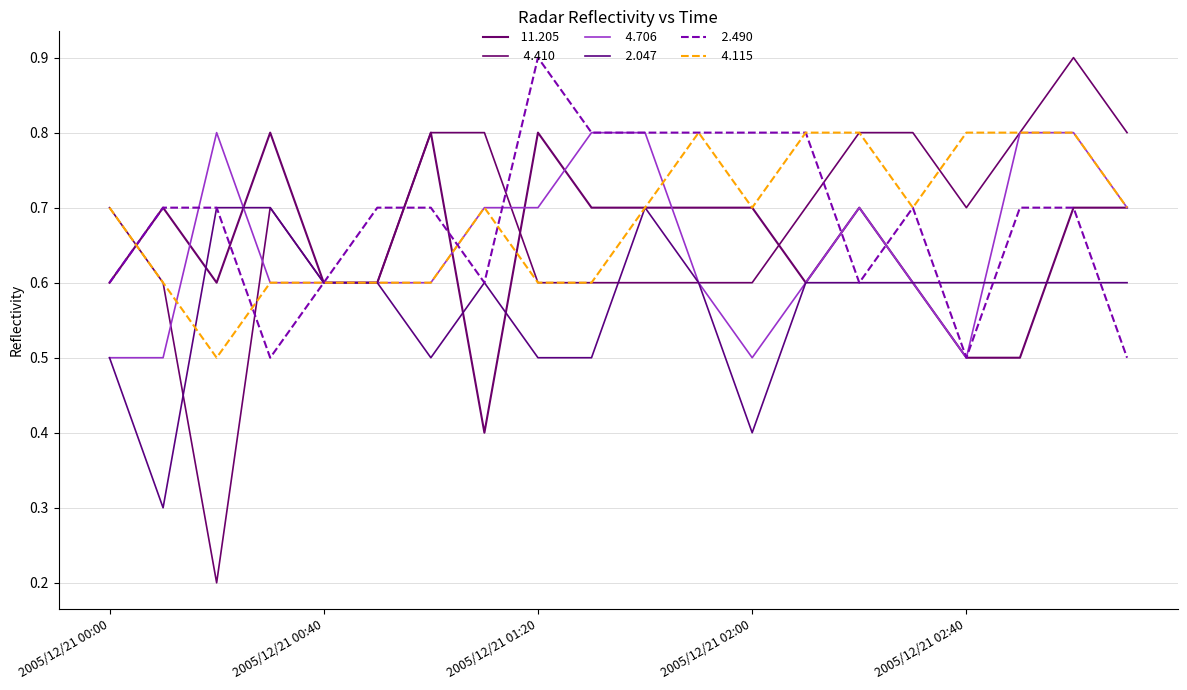

Reading right to left, what are all the values shown in this chart?

 11.205: 2005/12/21 03:10=0.7	2005/12/21 03:00=0.7	2005/12/21 02:50=0.5	2005/12/21 02:40=0.5	2005/12/21 02:30=0.6	2005/12/21 02:20=0.7	2005/12/21 02:10=0.6	2005/12/21 02:00=0.7	2005/12/21 01:50=0.7	2005/12/21 01:40=0.7	2005/12/21 01:30=0.7	2005/12/21 01:20=0.8	2005/12/21 01:10=0.4	2005/12/21 01:00=0.8	2005/12/21 00:50=0.6	2005/12/21 00:40=0.6	2005/12/21 00:30=0.8	2005/12/21 00:20=0.6	2005/12/21 00:10=0.7	2005/12/21 00:00=0.6
  4.410: 2005/12/21 03:10=0.8	2005/12/21 03:00=0.9	2005/12/21 02:50=0.8	2005/12/21 02:40=0.7	2005/12/21 02:30=0.8	2005/12/21 02:20=0.8	2005/12/21 02:10=0.7	2005/12/21 02:00=0.6	2005/12/21 01:50=0.6	2005/12/21 01:40=0.6	2005/12/21 01:30=0.6	2005/12/21 01:20=0.6	2005/12/21 01:10=0.8	2005/12/21 01:00=0.8	2005/12/21 00:50=0.6	2005/12/21 00:40=0.6	2005/12/21 00:30=0.7	2005/12/21 00:20=0.2	2005/12/21 00:10=0.6	2005/12/21 00:00=0.7
  4.706: 2005/12/21 03:10=0.7	2005/12/21 03:00=0.8	2005/12/21 02:50=0.8	2005/12/21 02:40=0.5	2005/12/21 02:30=0.6	2005/12/21 02:20=0.7	2005/12/21 02:10=0.6	2005/12/21 02:00=0.5	2005/12/21 01:50=0.6	2005/12/21 01:40=0.8	2005/12/21 01:30=0.8	2005/12/21 01:20=0.7	2005/12/21 01:10=0.7	2005/12/21 01:00=0.6	2005/12/21 00:50=0.6	2005/12/21 00:40=0.6	2005/12/21 00:30=0.6	2005/12/21 00:20=0.8	2005/12/21 00:10=0.5	2005/12/21 00:00=0.5
  2.047: 2005/12/21 03:10=0.6	2005/12/21 03:00=0.6	2005/12/21 02:50=0.6	2005/12/21 02:40=0.6	2005/12/21 02:30=0.6	2005/12/21 02:20=0.6	2005/12/21 02:10=0.6	2005/12/21 02:00=0.4	2005/12/21 01:50=0.6	2005/12/21 01:40=0.7	2005/12/21 01:30=0.5	2005/12/21 01:20=0.5	2005/12/21 01:10=0.6	2005/12/21 01:00=0.5	2005/12/21 00:50=0.6	2005/12/21 00:40=0.6	2005/12/21 00:30=0.7	2005/12/21 00:20=0.7	2005/12/21 00:10=0.3	2005/12/21 00:00=0.5
  2.490: 2005/12/21 03:10=0.5	2005/12/21 03:00=0.7	2005/12/21 02:50=0.7	2005/12/21 02:40=0.5	2005/12/21 02:30=0.7	2005/12/21 02:20=0.6	2005/12/21 02:10=0.8	2005/12/21 02:00=0.8	2005/12/21 01:50=0.8	2005/12/21 01:40=0.8	2005/12/21 01:30=0.8	2005/12/21 01:20=0.9	2005/12/21 01:10=0.6	2005/12/21 01:00=0.7	2005/12/21 00:50=0.7	2005/12/21 00:40=0.6	2005/12/21 00:30=0.5	2005/12/21 00:20=0.7	2005/12/21 00:10=0.7	2005/12/21 00:00=0.6
  4.115: 2005/12/21 03:10=0.7	2005/12/21 03:00=0.8	2005/12/21 02:50=0.8	2005/12/21 02:40=0.8	2005/12/21 02:30=0.7	2005/12/21 02:20=0.8	2005/12/21 02:10=0.8	2005/12/21 02:00=0.7	2005/12/21 01:50=0.8	2005/12/21 01:40=0.7	2005/12/21 01:30=0.6	2005/12/21 01:20=0.6	2005/12/21 01:10=0.7	2005/12/21 01:00=0.6	2005/12/21 00:50=0.6	2005/12/21 00:40=0.6	2005/12/21 00:30=0.6	2005/12/21 00:20=0.5	2005/12/21 00:10=0.6	2005/12/21 00:00=0.7